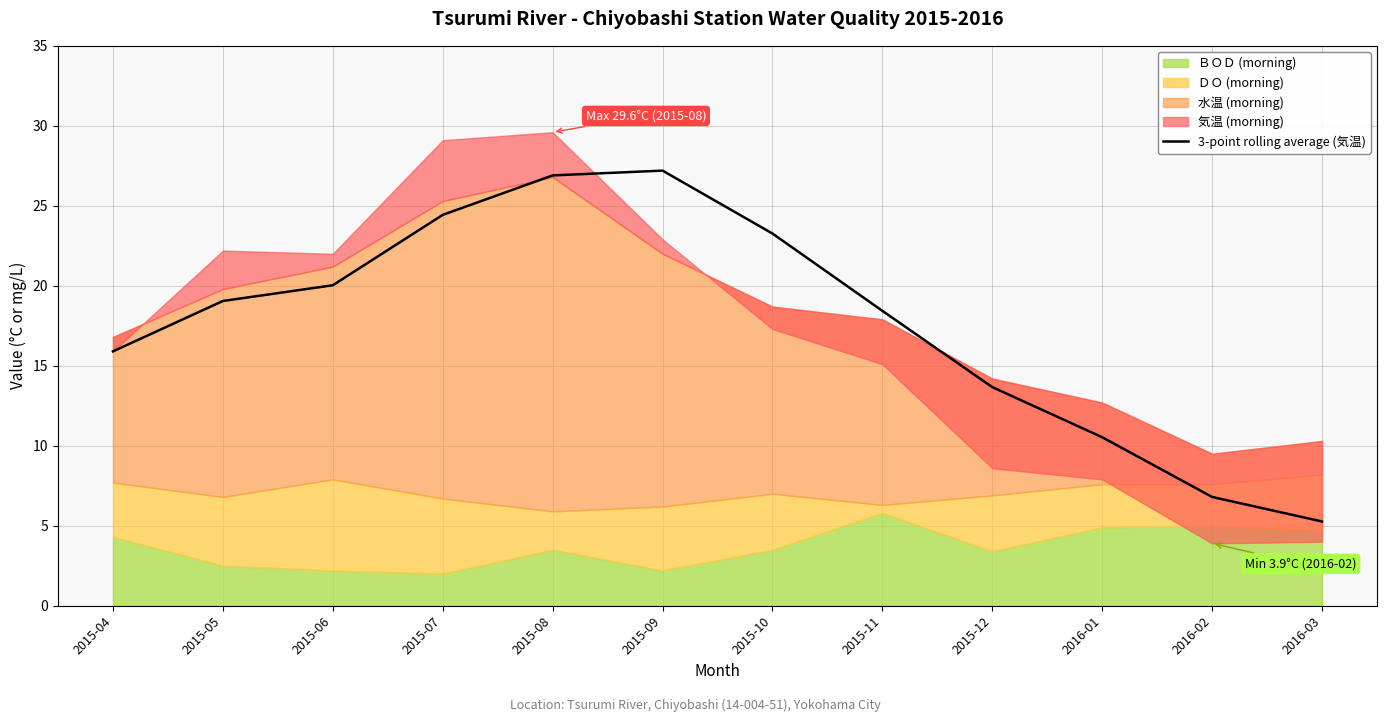

The 3-point rolling average (気温) series shows 27.2 at 2015-09. True or false?

True